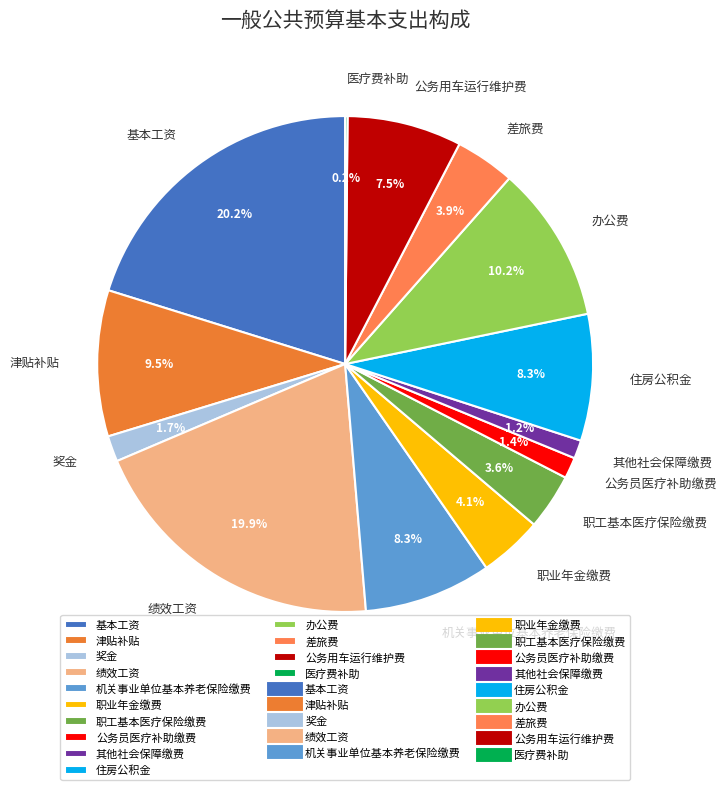

To the nearest percent, what portion does 职业年金缴费 represent?

4%